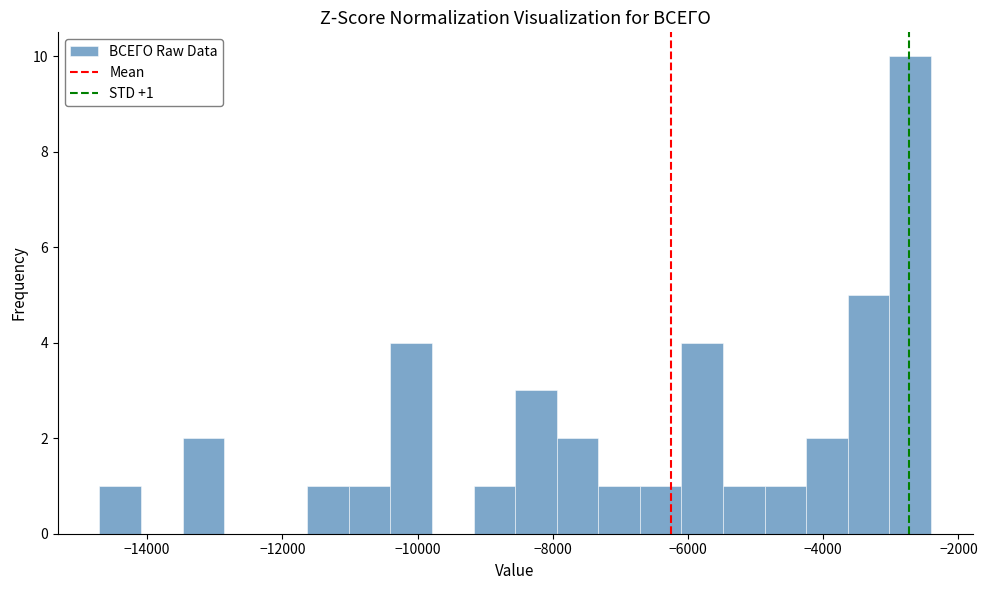

Read against the x-axis, roughly where is the centre of the tallest bar?

-2800